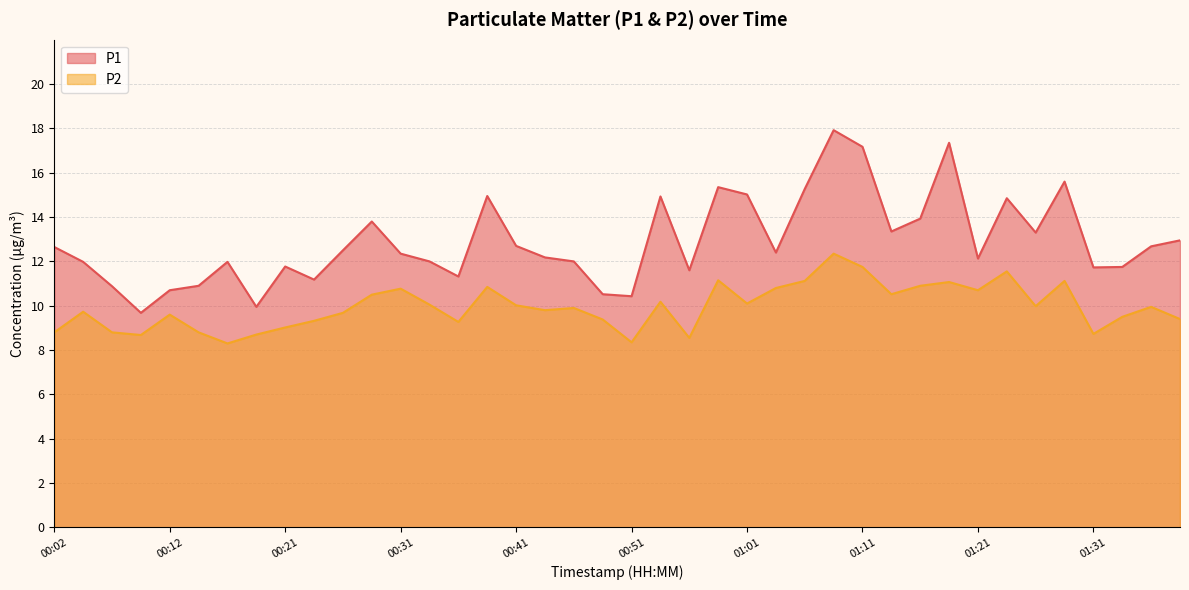

List the series in order of their peak value, lowest first.

P2, P1